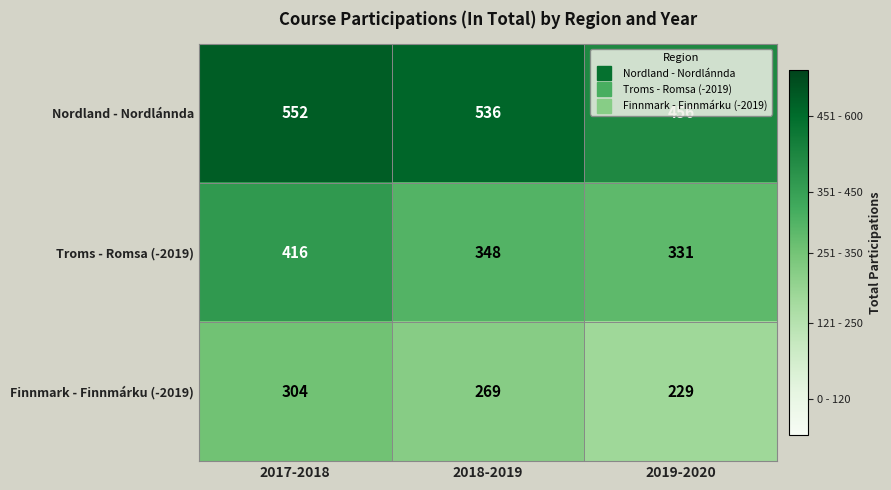

Which label corresponds to the smallest value in the chart?

2019-2020